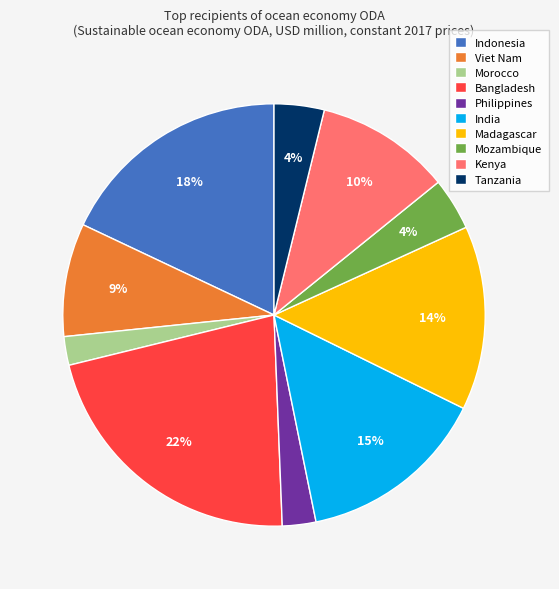

Which slice is the largest?

Bangladesh